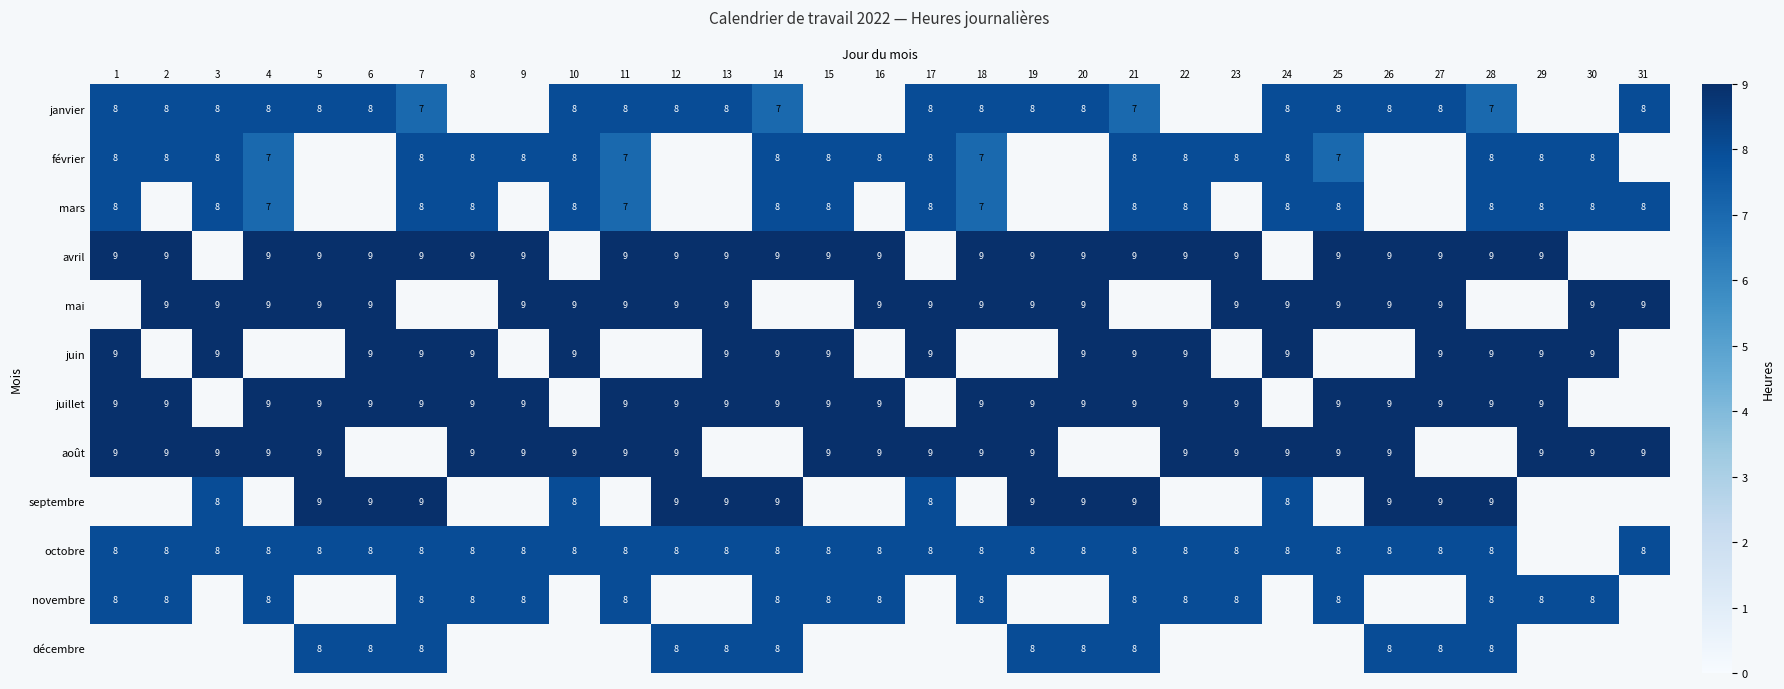

Between 12 and 17, which is larger?

12